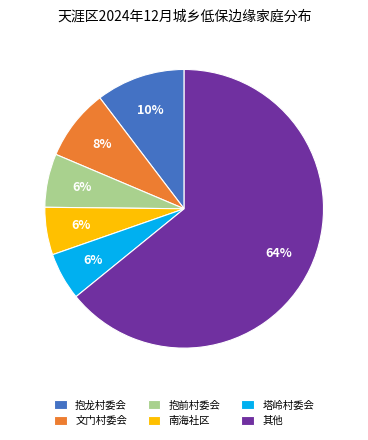

How many slices are in this pie chart?

6